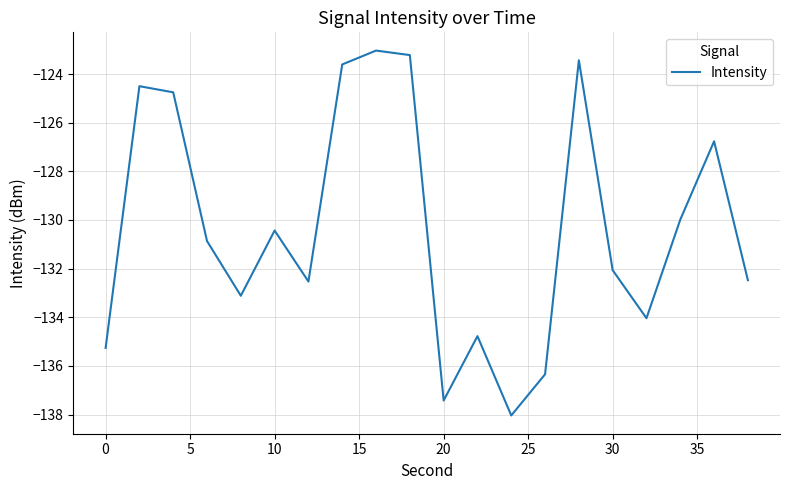

What is the difference between the maximum and minimum values?

15.0